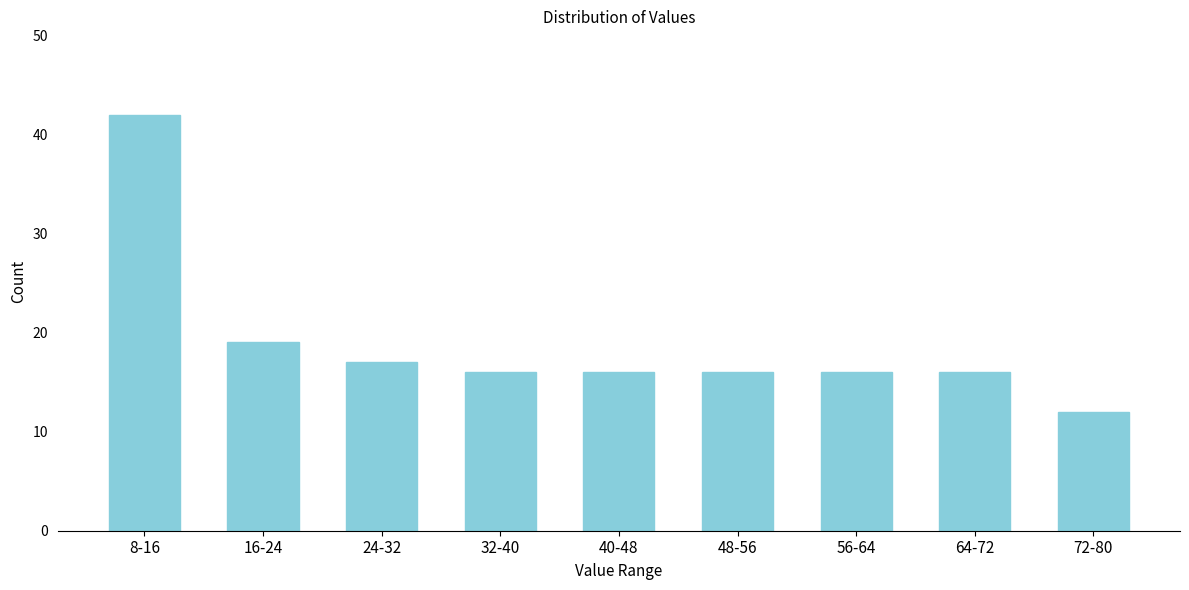

Reading left to right, extract all data points from this chart.

42	19	17	16	16	16	16	16	12